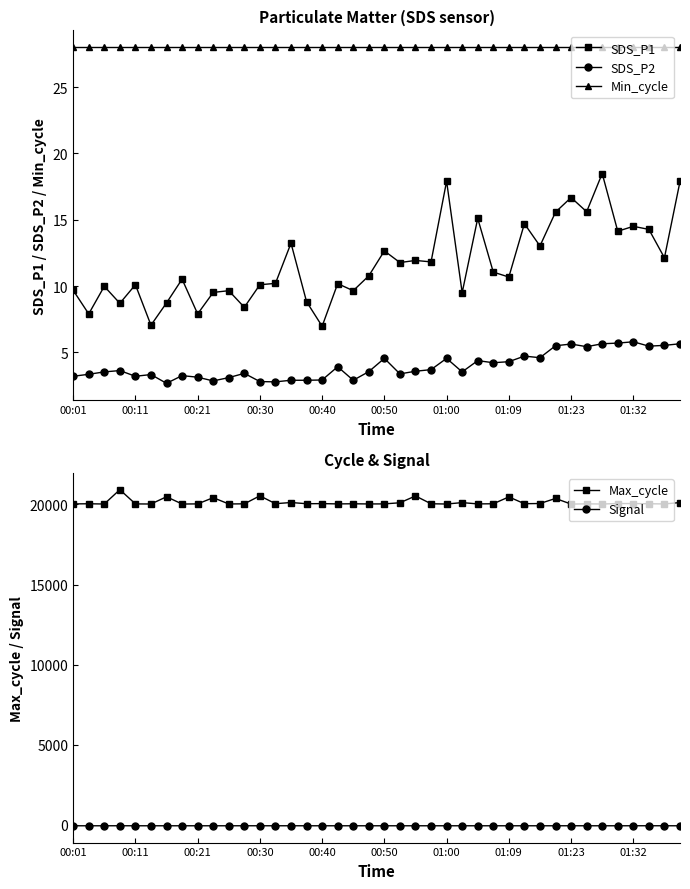

True or false: SDS_P1 and Min_cycle intersect in this chart.

False